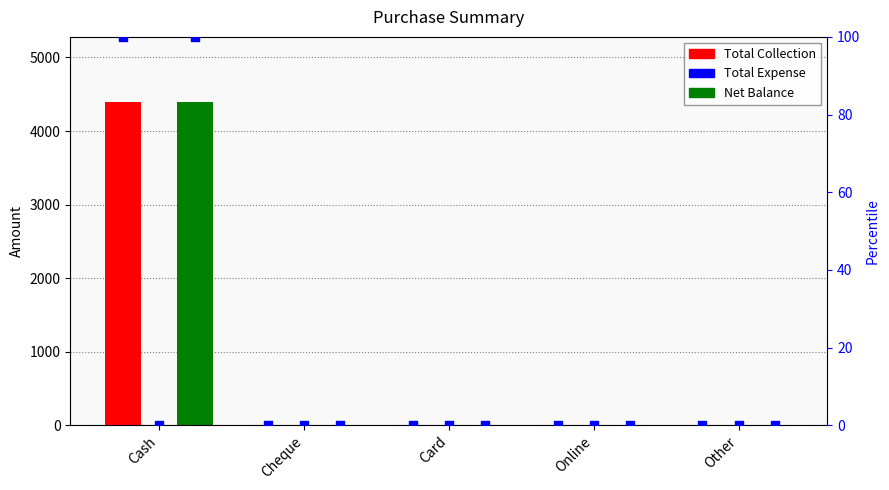

Is the value of Total Expense at Cheque greater than the value of Net Balance at Other?

No